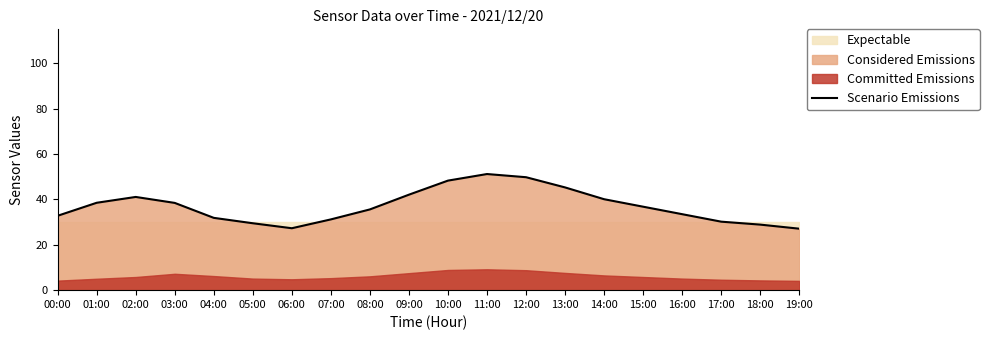

At which category does the data reach its first local peak?

02:00